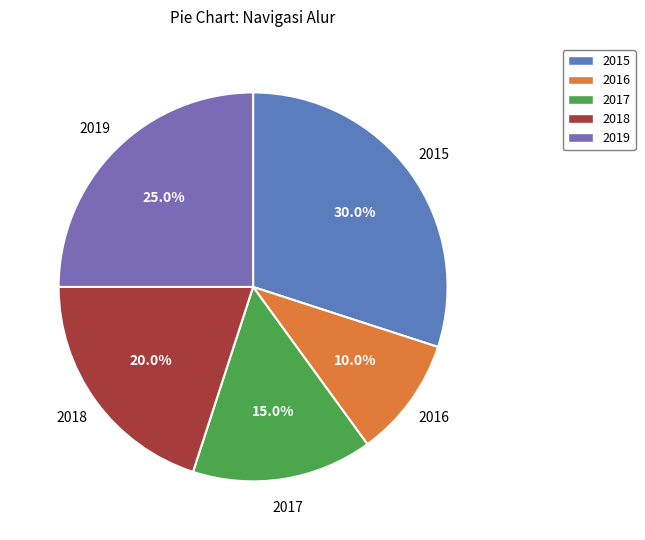

Does 2018 represent more than half of the total?

No